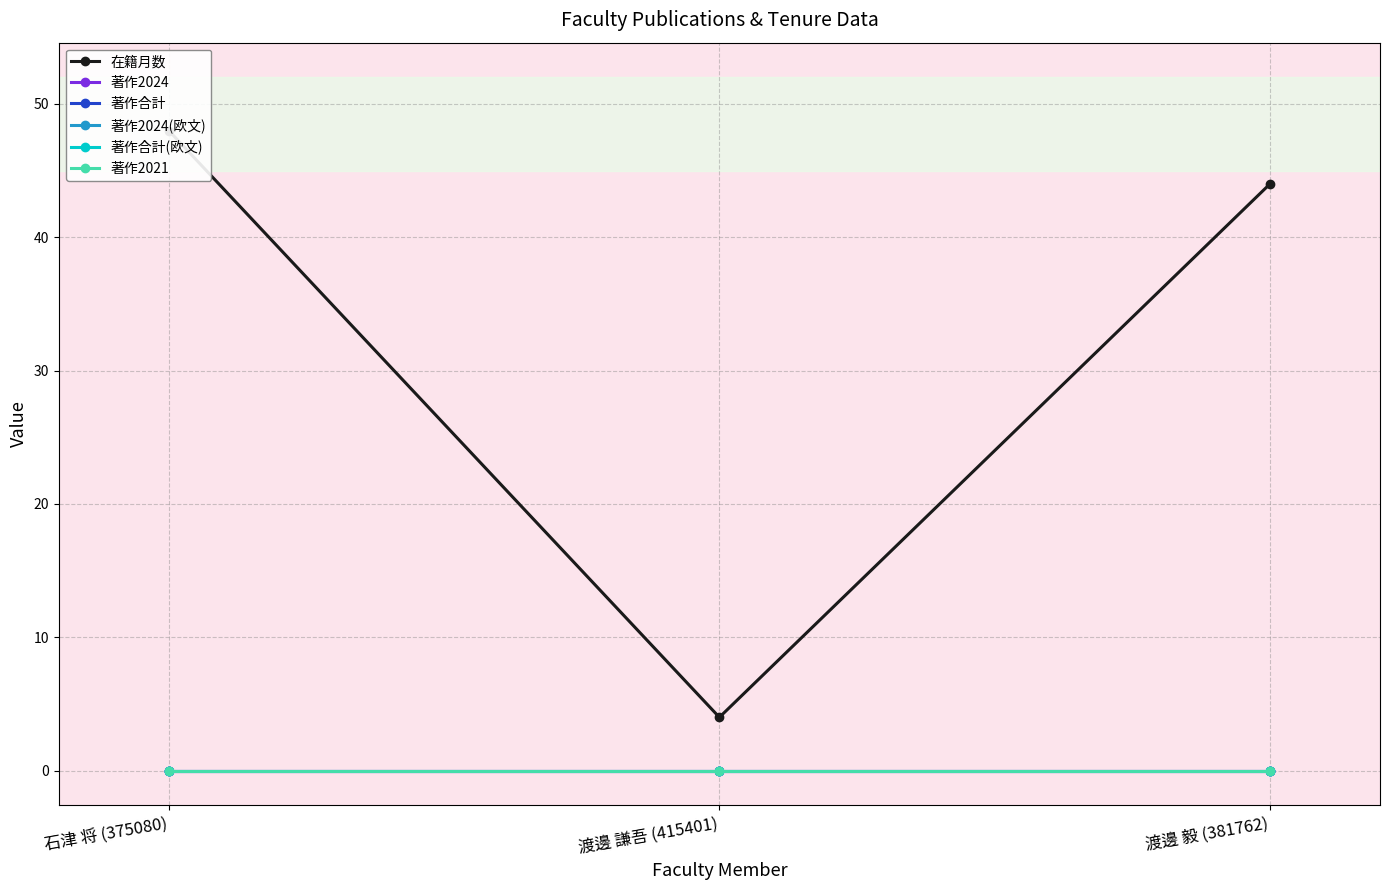

What is the spread (max minus min) of values at 渡邊 謙吾 (415401)?

4